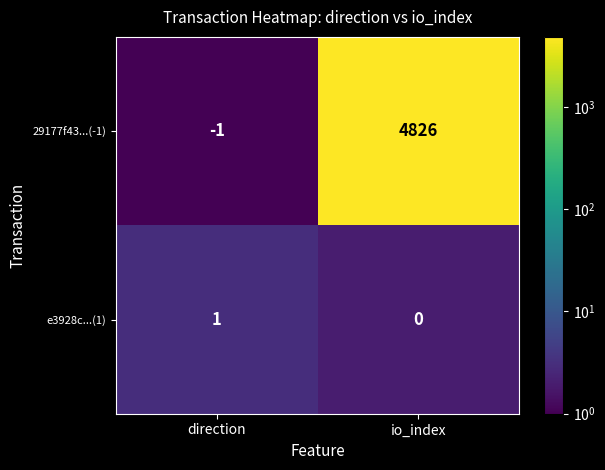

At which category is the sum across all series the highest?

io_index